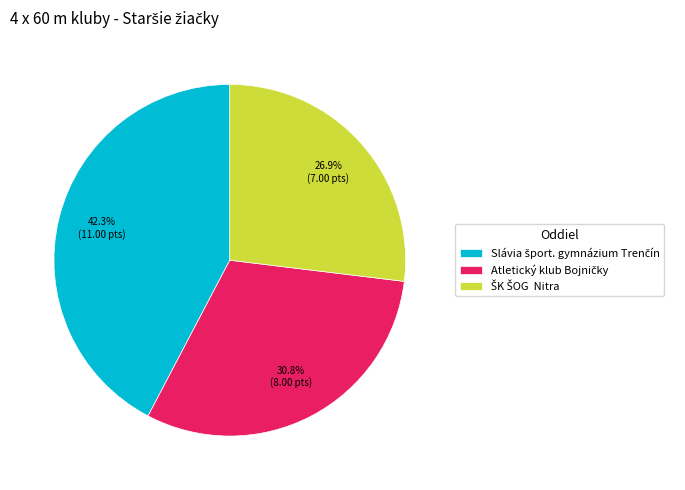

Is there any slice that represents more than half of the pie?

No